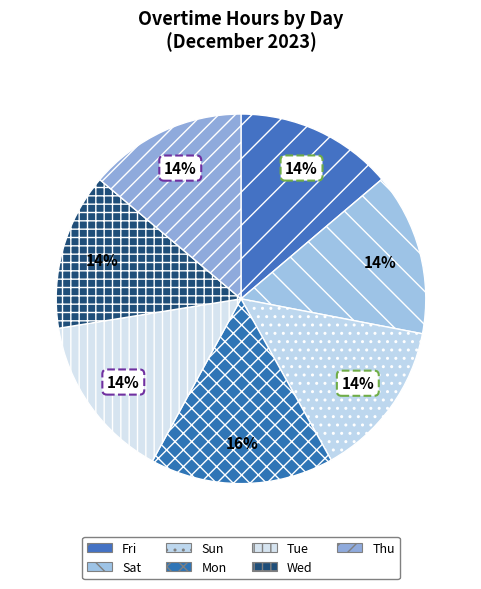

To the nearest percent, what is the combined percentage of Mon and Thu?

30%